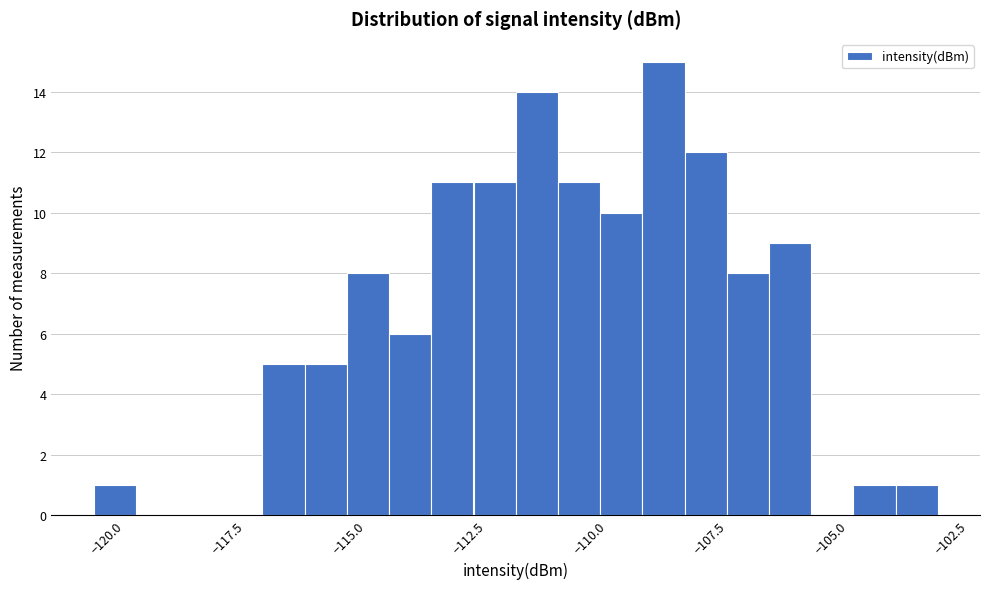

Read against the x-axis, roughly where is the centre of the tallest bar?

-109.0